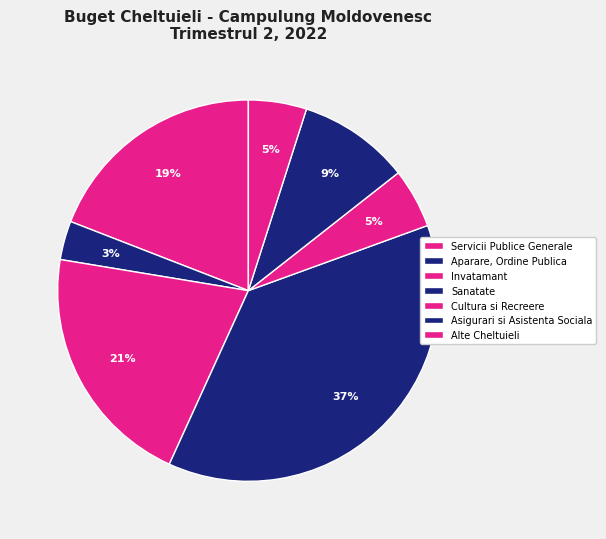

How many slices are in this pie chart?

7